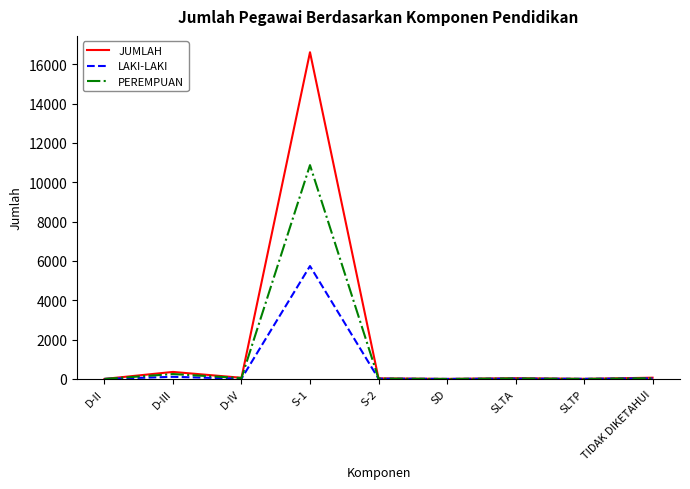

Which series changed the most between D-III and S-1?

JUMLAH